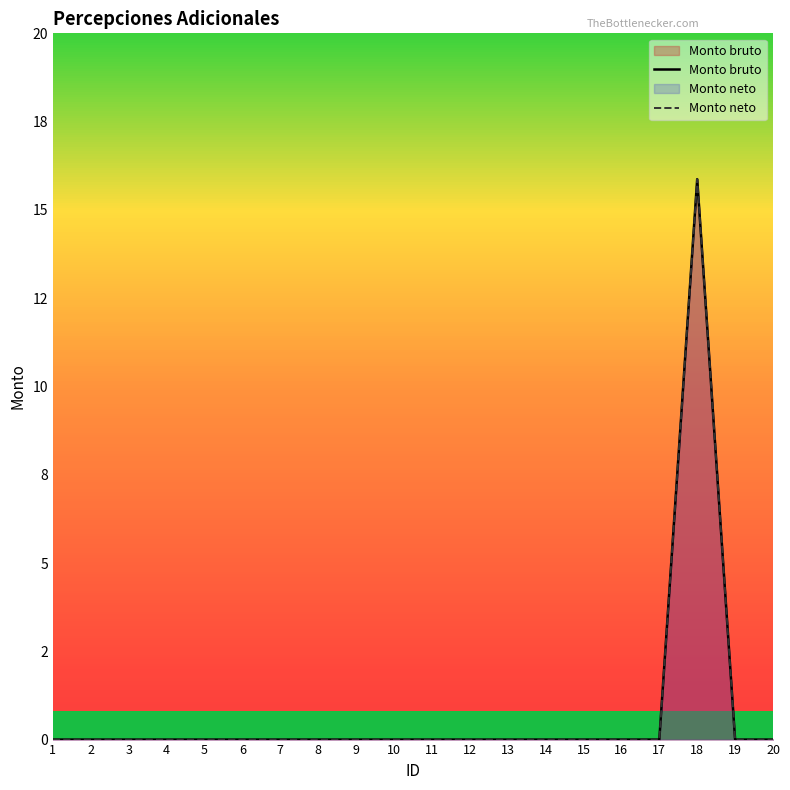

How many distinct data groups are displayed?

2